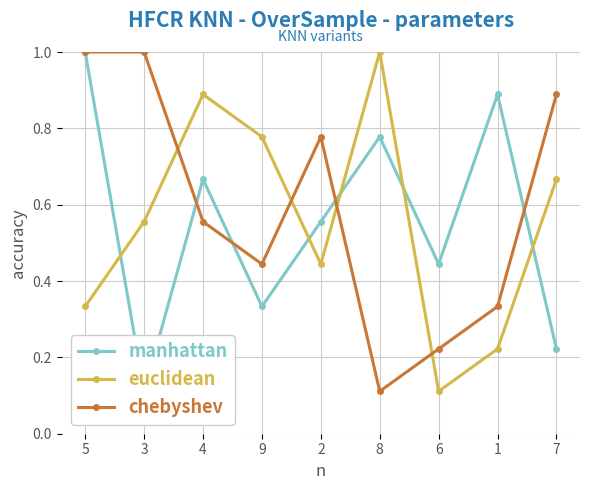

Where is the first local maximum for euclidean?

4